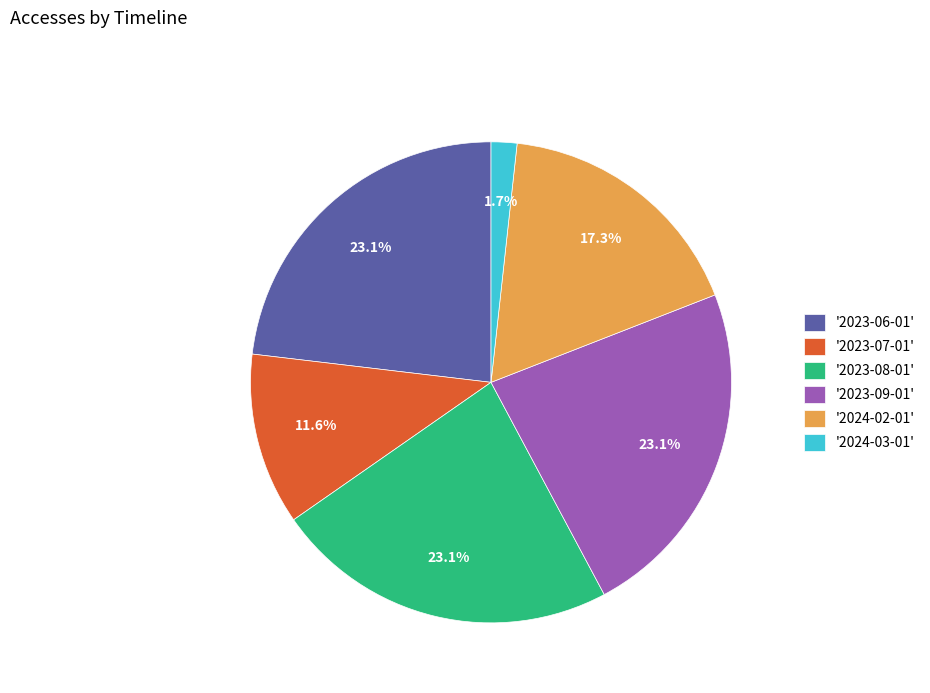

Which has a higher value, '2023-07-01' or '2023-06-01'?

'2023-06-01'